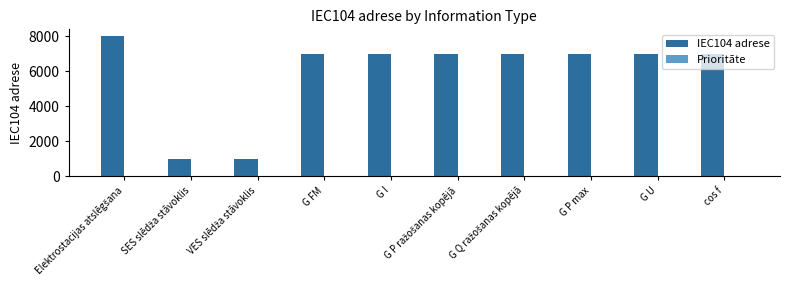

The IEC104 adrese series shows 10733 at cos f. True or false?

False